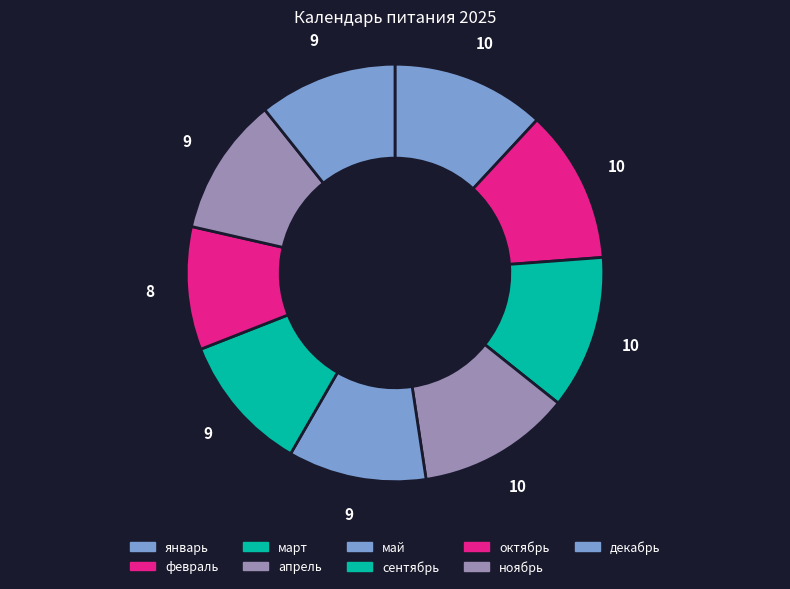

Does any single category account for the majority?

No